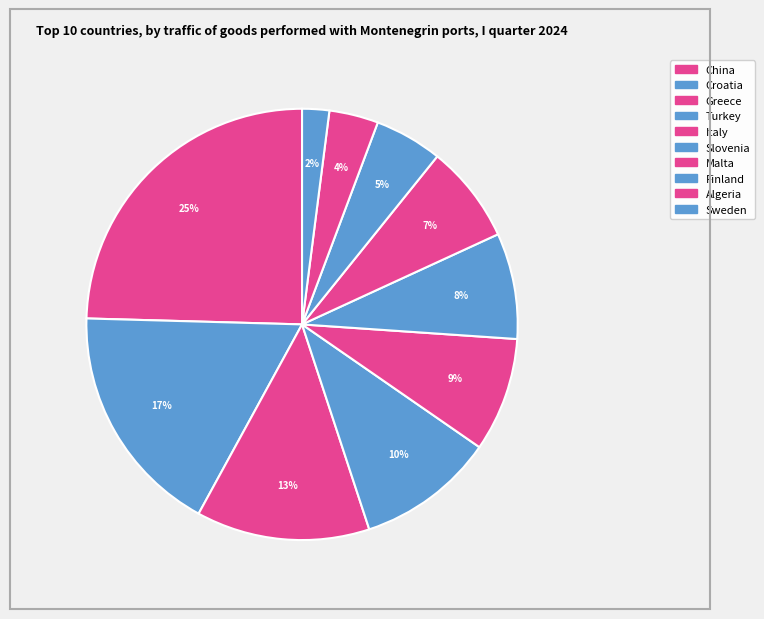

How many segments does this pie chart have?

10